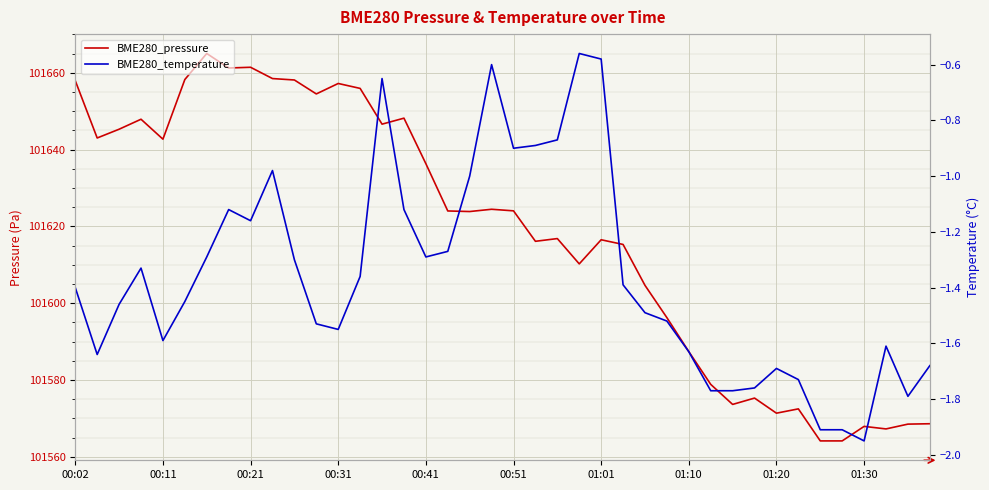

What is the difference between the BME280_pressure values at 13 and 16?

19.6